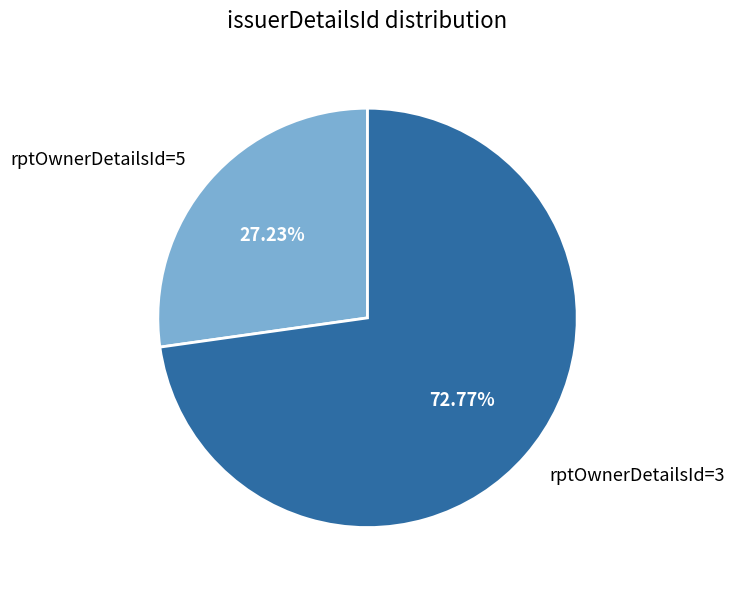

Do rptOwnerDetailsId=3 and rptOwnerDetailsId=5 together represent more than half of the pie?

Yes